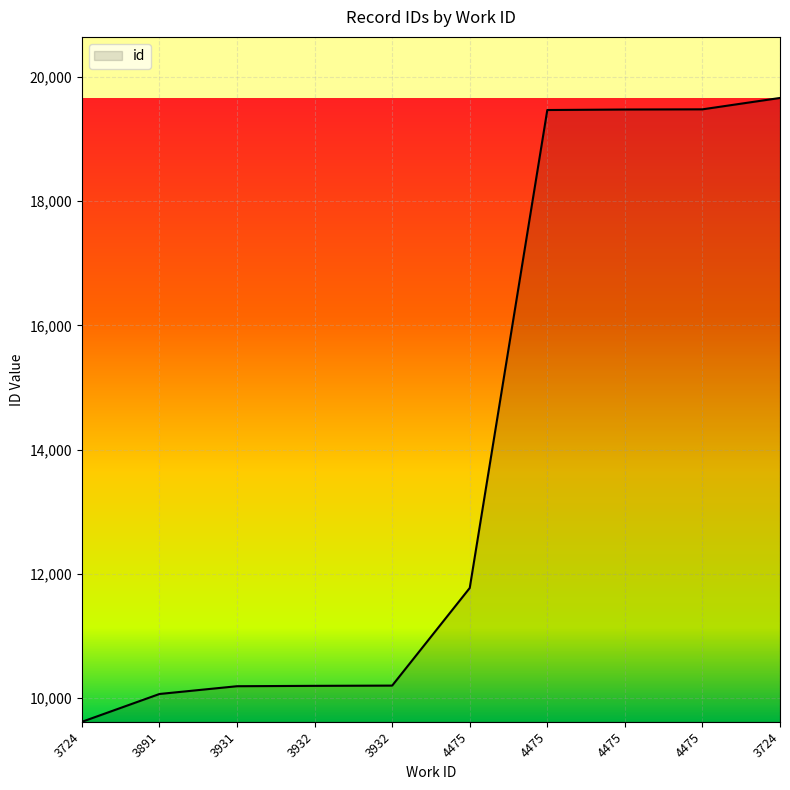

What is the greatest value displayed?

19660